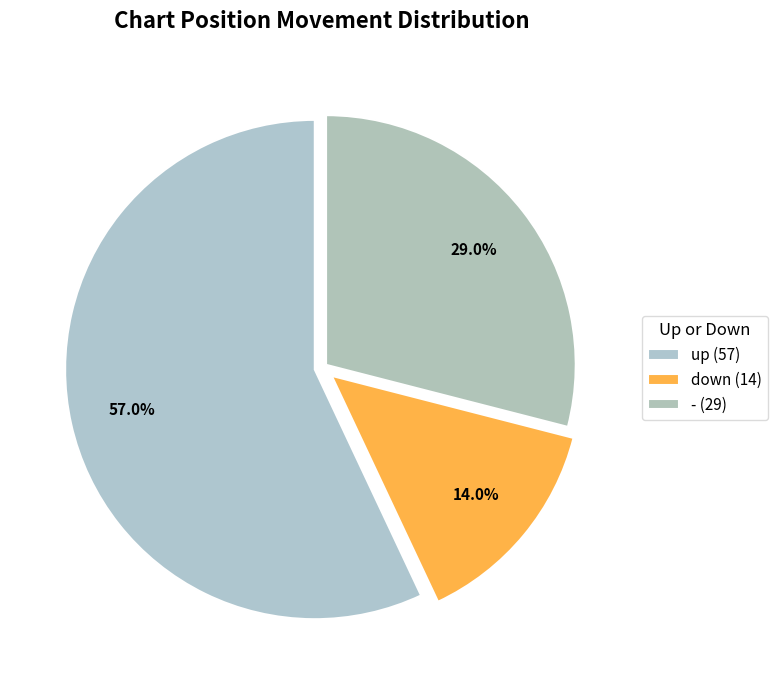

How many segments does this pie chart have?

3